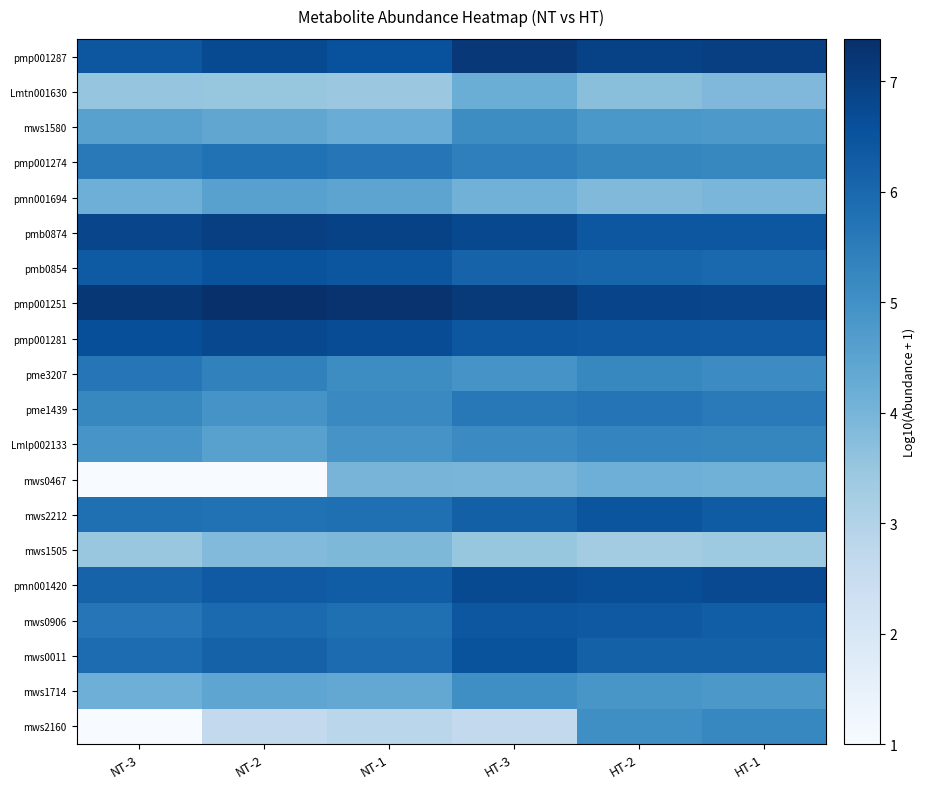

Reading left to right, what are all the values shown in this chart?

pmp001287: NT-3=6.4	NT-2=6.7	NT-1=6.6	HT-3=7.2	HT-2=6.9	HT-1=7.0
Lmtn001630: NT-3=3.5	NT-2=3.5	NT-1=3.4	HT-3=4.2	HT-2=3.7	HT-1=3.9
mws1580: NT-3=4.6	NT-2=4.4	NT-1=4.2	HT-3=5.1	HT-2=4.8	HT-1=4.8
pmp001274: NT-3=5.6	NT-2=5.8	NT-1=5.7	HT-3=5.4	HT-2=5.3	HT-1=5.2
pmn001694: NT-3=4.2	NT-2=4.6	NT-1=4.5	HT-3=4.1	HT-2=3.9	HT-1=4.0
pmb0874: NT-3=6.8	NT-2=7.0	NT-1=6.9	HT-3=6.8	HT-2=6.4	HT-1=6.4
pmb0854: NT-3=6.3	NT-2=6.5	NT-1=6.4	HT-3=6.1	HT-2=6.1	HT-1=6.0
pmp001251: NT-3=7.2	NT-2=7.4	NT-1=7.3	HT-3=7.1	HT-2=6.9	HT-1=6.8
pmp001281: NT-3=6.6	NT-2=6.8	NT-1=6.7	HT-3=6.4	HT-2=6.4	HT-1=6.4
pme3207: NT-3=5.6	NT-2=5.4	NT-1=5.1	HT-3=4.9	HT-2=5.2	HT-1=5.1
pme1439: NT-3=5.2	NT-2=4.9	NT-1=5.2	HT-3=5.6	HT-2=5.7	HT-1=5.6
Lmlp002133: NT-3=4.9	NT-2=4.6	NT-1=4.9	HT-3=5.1	HT-2=5.3	HT-1=5.3
mws0467: NT-3=1.0	NT-2=1.0	NT-1=4.0	HT-3=4.0	HT-2=4.1	HT-1=4.1
mws2212: NT-3=5.8	NT-2=5.8	NT-1=5.8	HT-3=6.2	HT-2=6.5	HT-1=6.3
mws1505: NT-3=3.5	NT-2=3.8	NT-1=3.9	HT-3=3.5	HT-2=3.3	HT-1=3.4
pmn001420: NT-3=6.1	NT-2=6.4	NT-1=6.3	HT-3=6.7	HT-2=6.7	HT-1=6.7
mws0906: NT-3=5.7	NT-2=6.0	NT-1=5.8	HT-3=6.4	HT-2=6.4	HT-1=6.3
mws0011: NT-3=5.9	NT-2=6.2	NT-1=5.9	HT-3=6.5	HT-2=6.2	HT-1=6.2
mws1714: NT-3=4.2	NT-2=4.4	NT-1=4.4	HT-3=5.1	HT-2=4.9	HT-1=4.8
mws2160: NT-3=1.0	NT-2=2.7	NT-1=2.8	HT-3=2.7	HT-2=5.0	HT-1=5.3